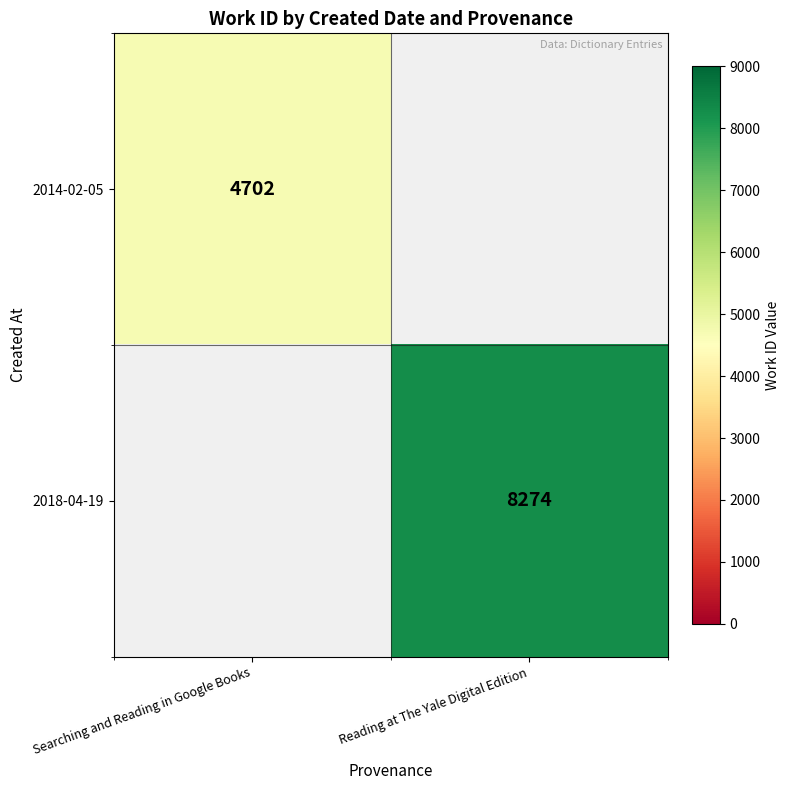

Is the value of 2018-04-19 at Reading at The Yale Digital Edition greater than the value of 2014-02-05 at Searching and Reading in Google Books?

Yes